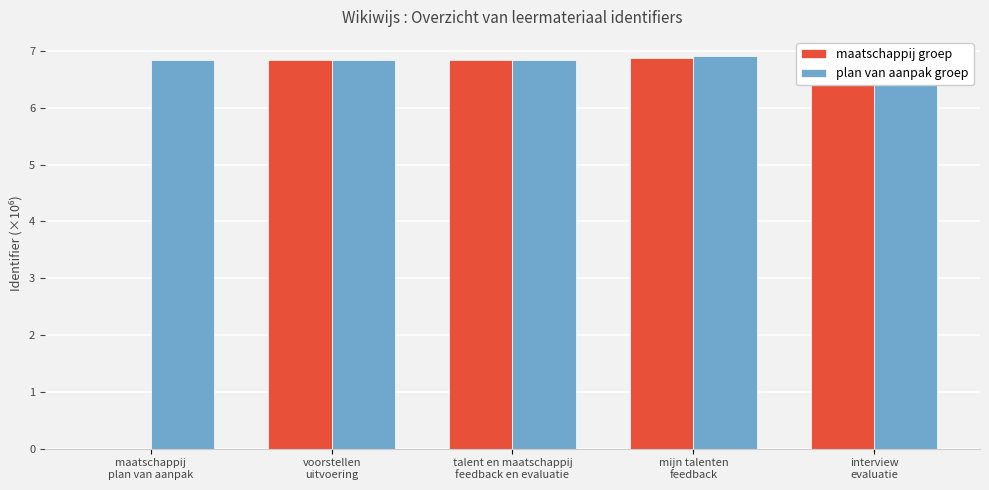

What is the value of the maatschappij groep bar at the 5th from the left?

6.9